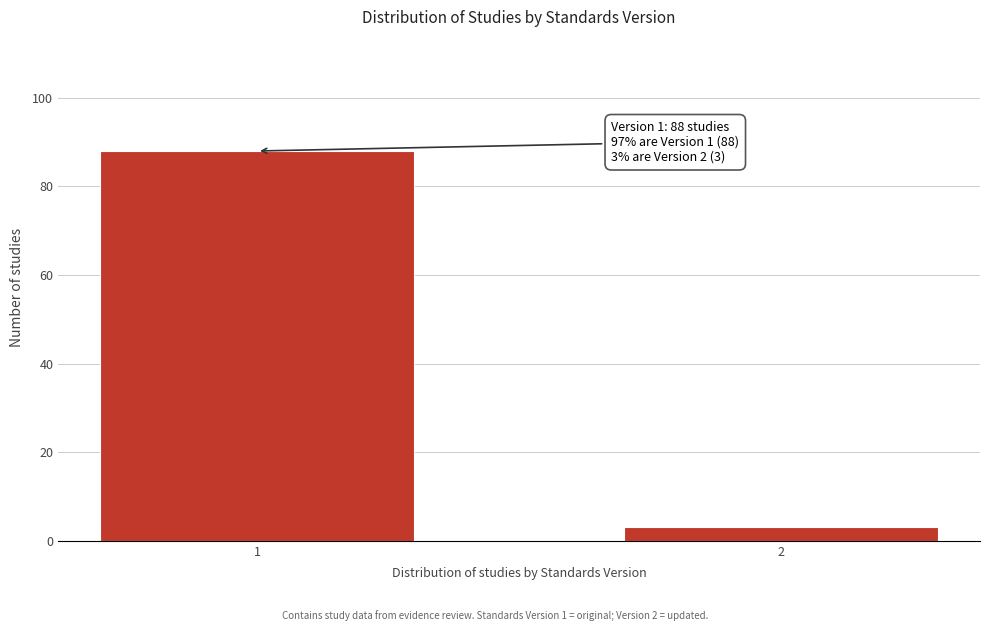

Reading left to right, transcribe all the data shown in this chart.

1=88	2=3